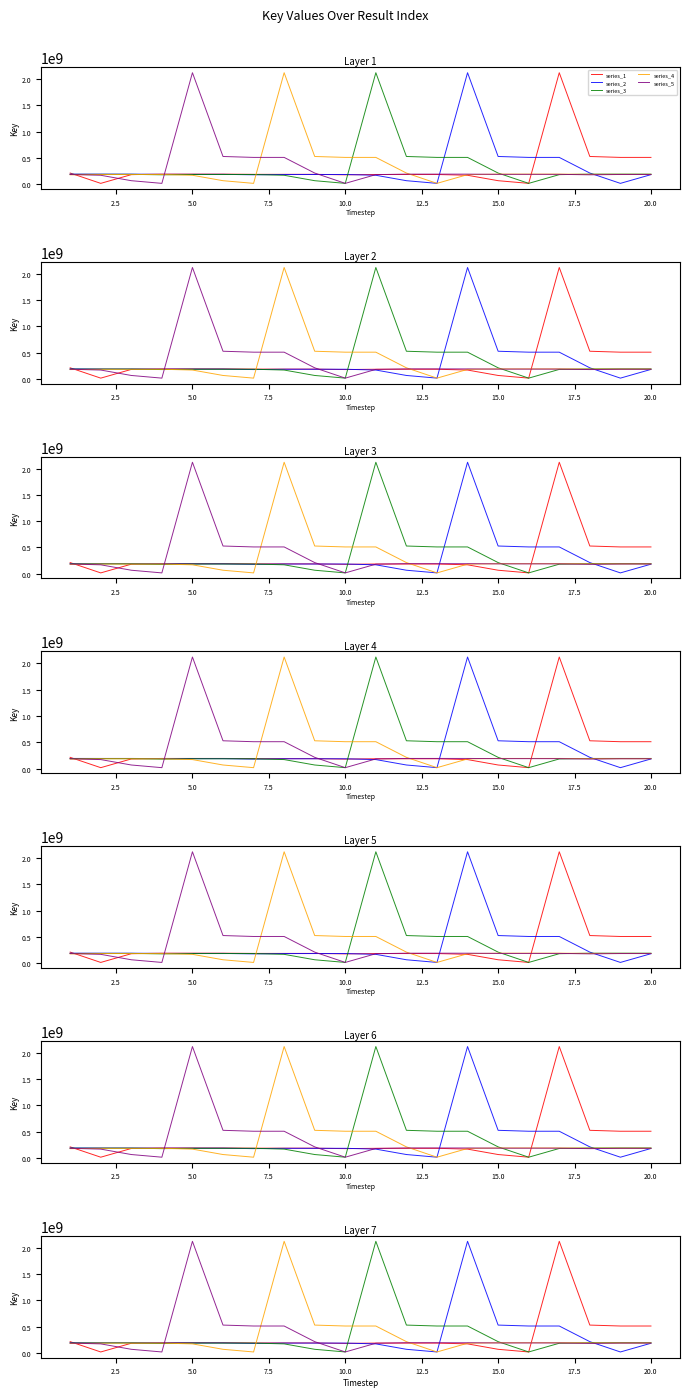

How many data points does each series have?

20